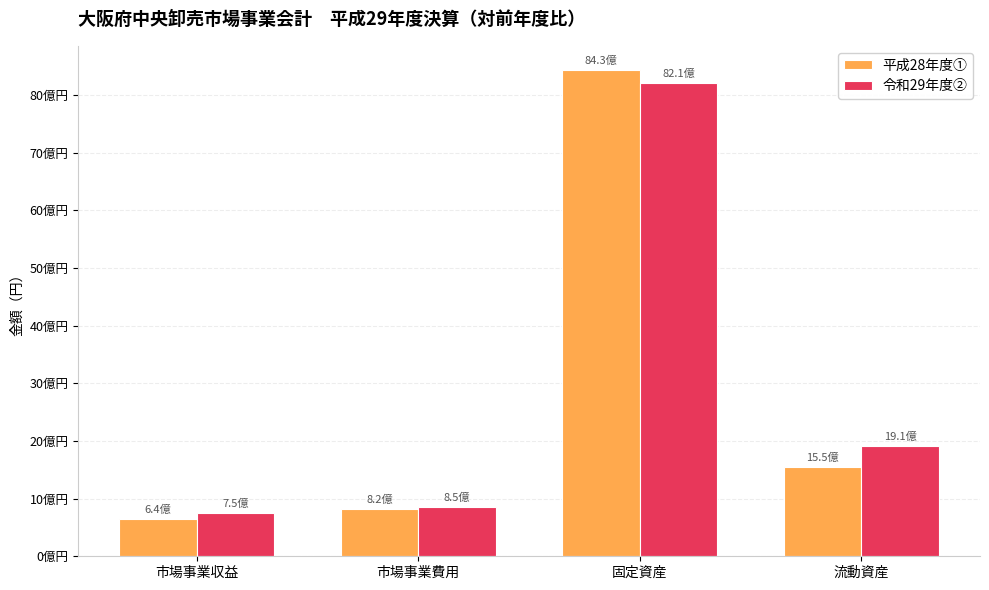

At which category is the sum across all series the highest?

固定資産